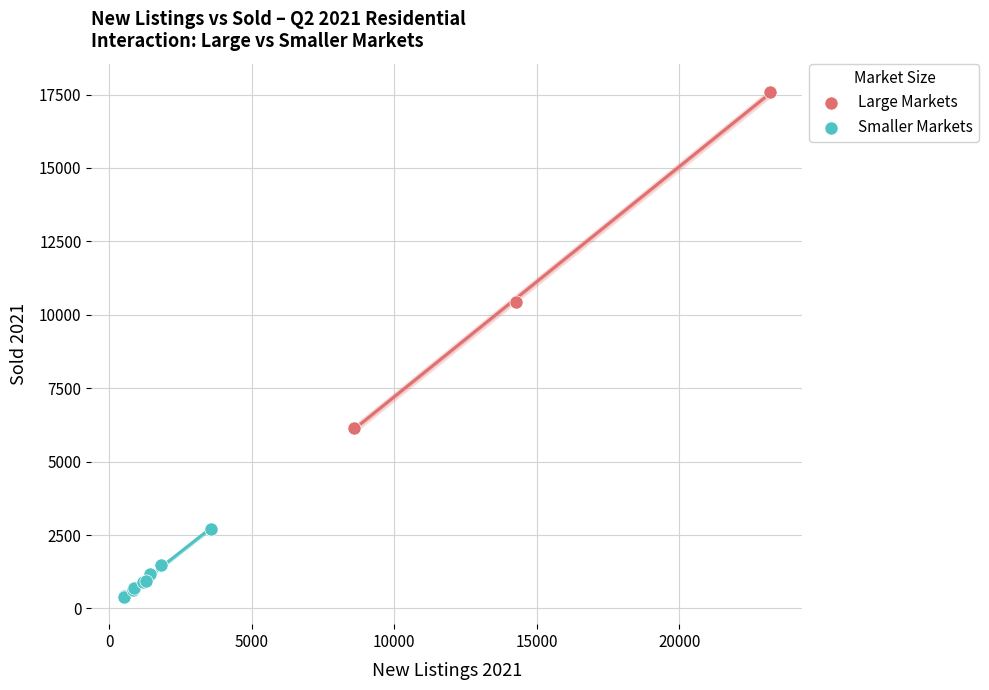

Which series reaches the maximum Y coordinate?

Large Markets